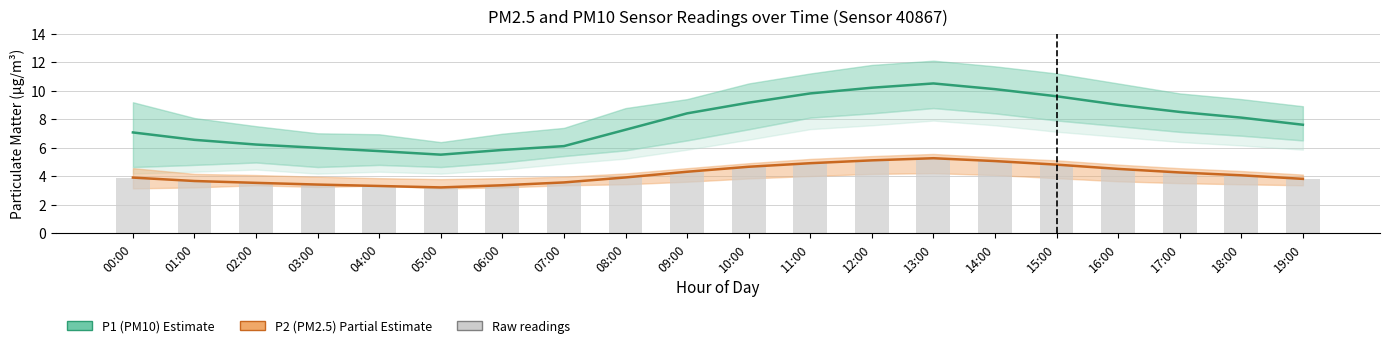

What is the sum of the P2 (PM2.5) Estimate based on partial data values at 09:00 and 12:00?

9.4